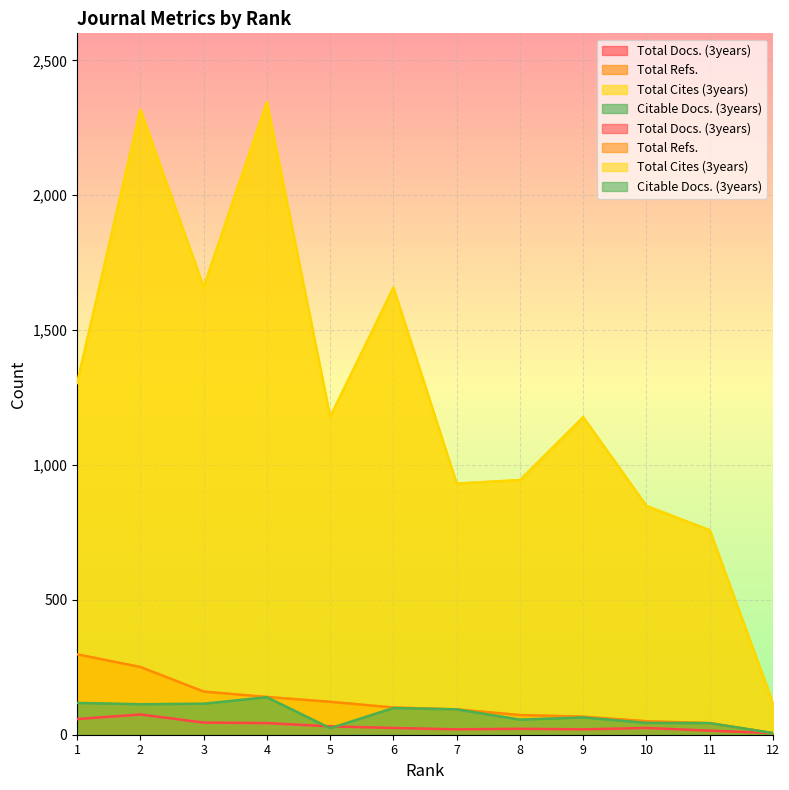

What is the value of the Total Cites (3years) point at the 11th from the left?

758